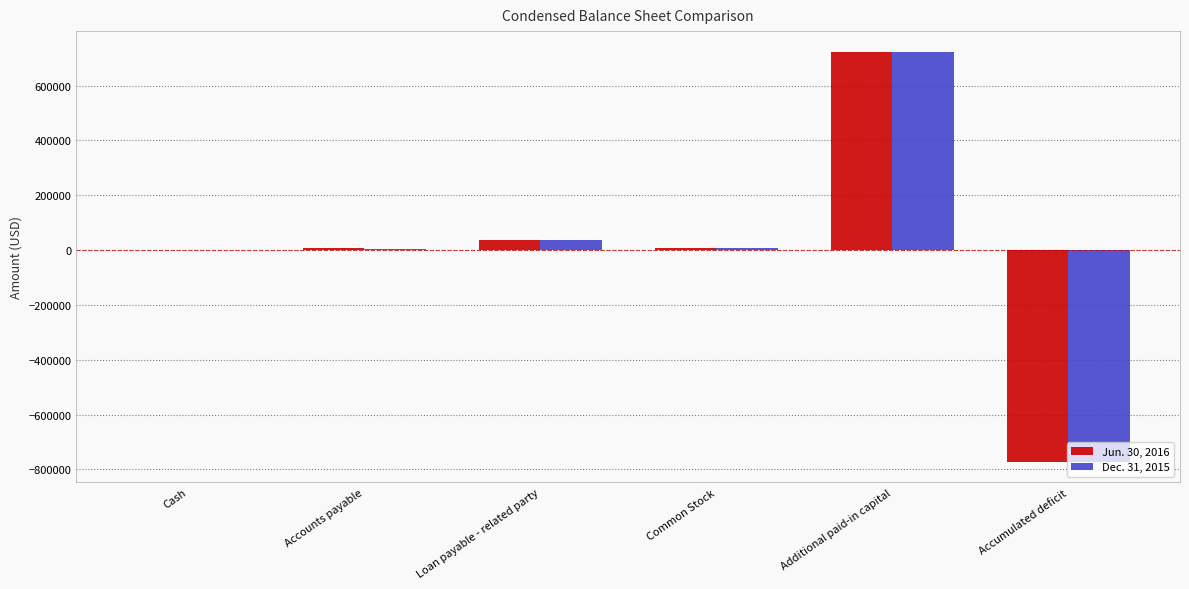

Is it true that Dec. 31, 2015 equals 1231959 at Additional paid-in capital?

False